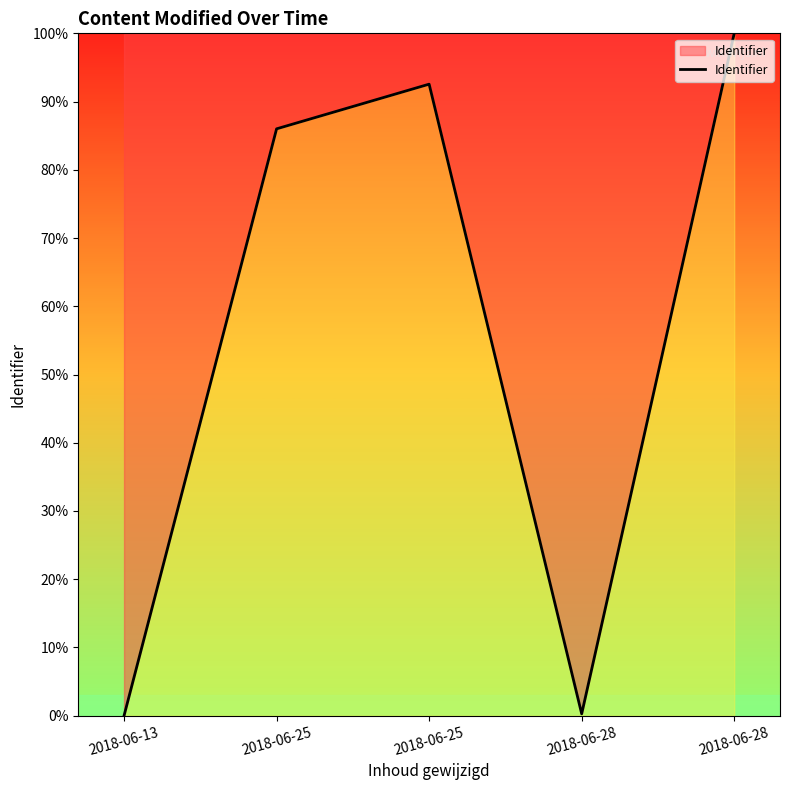

What is the difference between the maximum and minimum values?

100.0